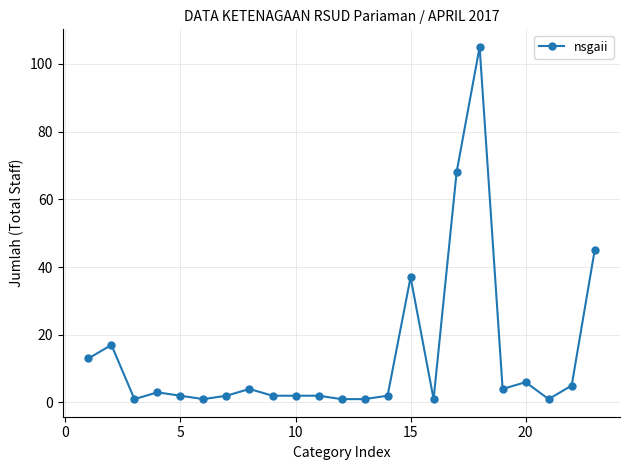

Count the number of categories in the chart.

23